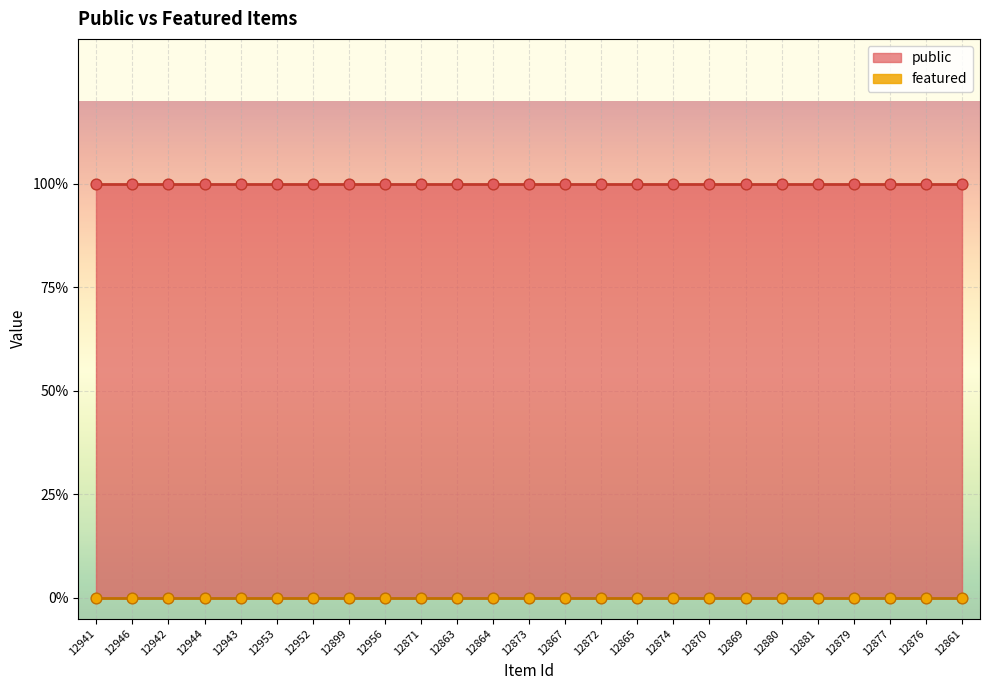

Which series has the largest total across all categories?

public